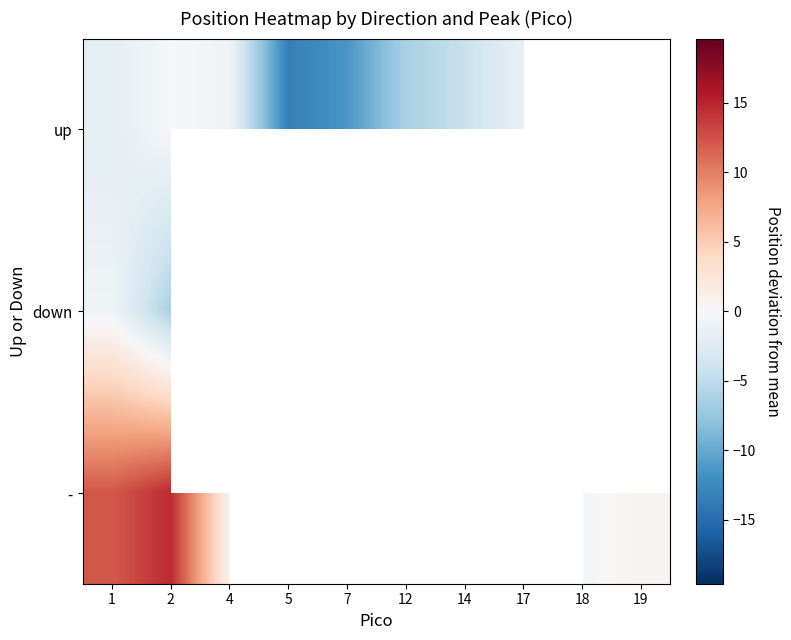

Count the number of data series in this chart.

3